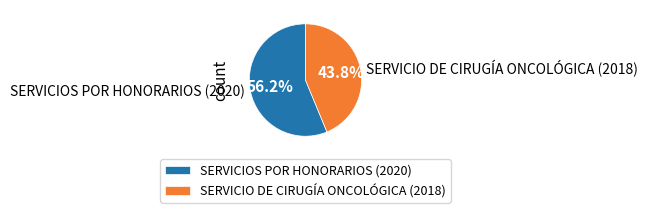

To the nearest percent, what is the combined percentage of SERVICIO DE CIRUGÍA ONCOLÓGICA (2018) and SERVICIOS POR HONORARIOS (2020)?

100%